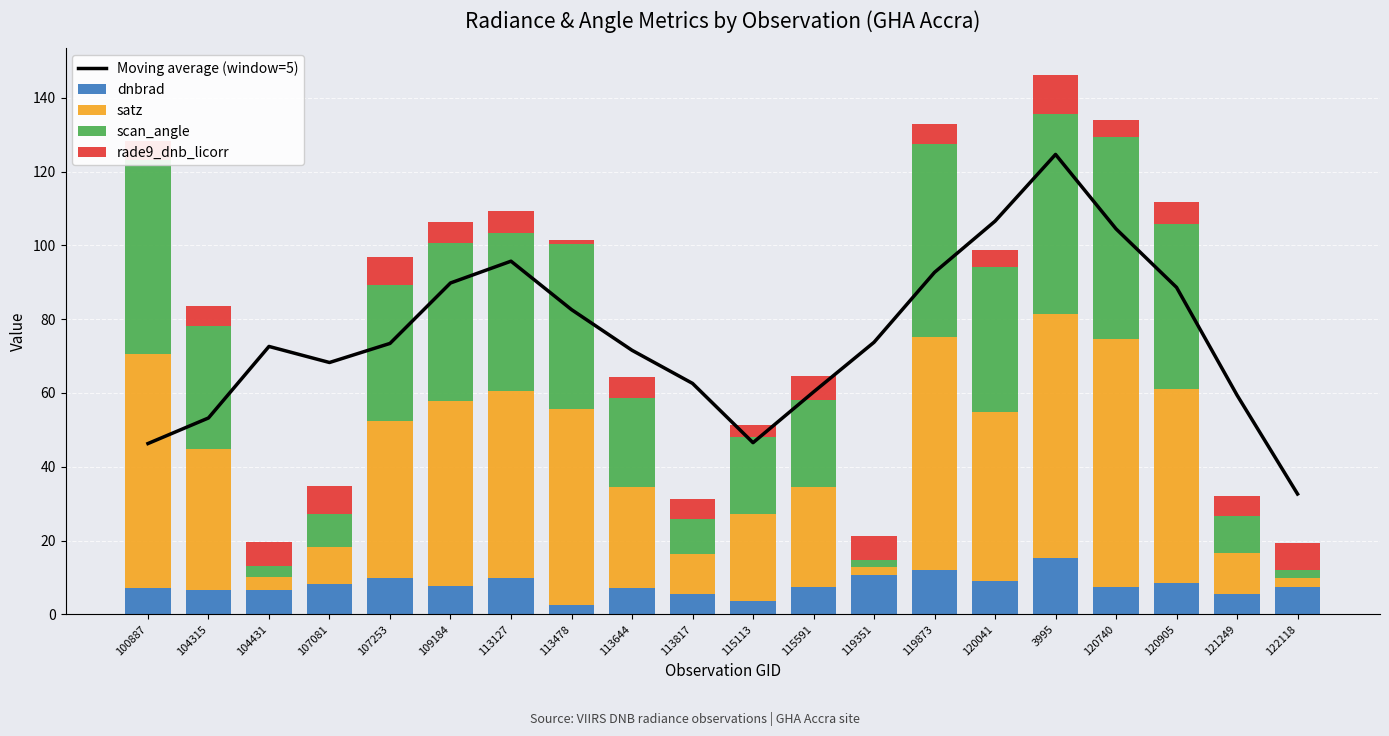

List the labels in order of dnbrad value, smallest first.

113478, 115113, 113817, 121249, 104431, 104315, 100887, 113644, 120740, 122118, 115591, 109184, 107081, 120905, 120041, 107253, 113127, 119351, 119873, 3995